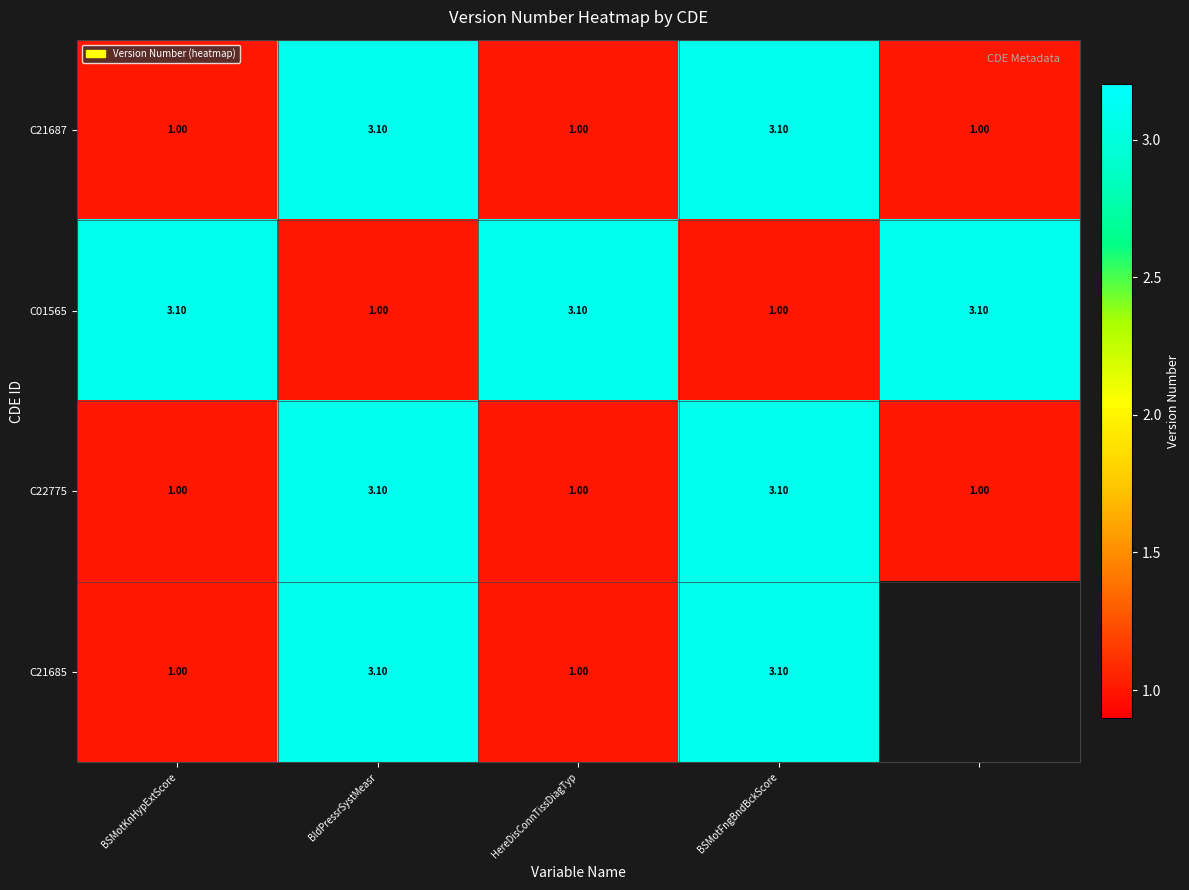

Is the value of C01565 at BldPressrSystMeasr greater than the value of C21685 at BSMotFngBndBckScore?

No